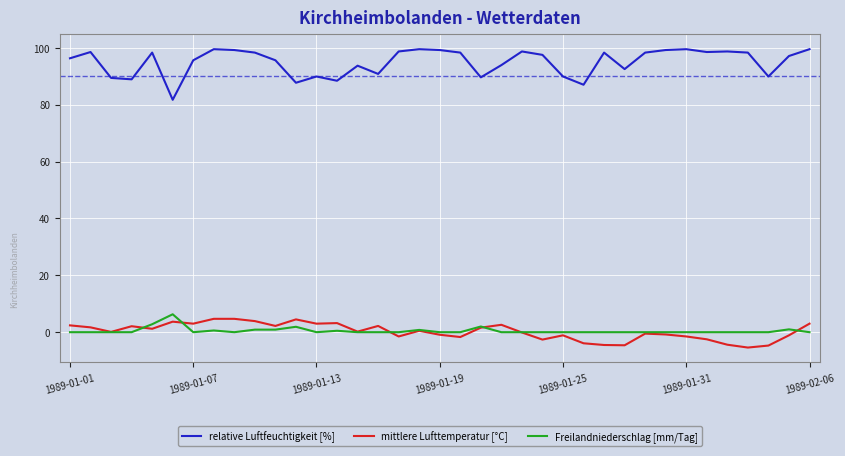

What is the average value of the Freilandniederschlag [mm/Tag] series?

0.5